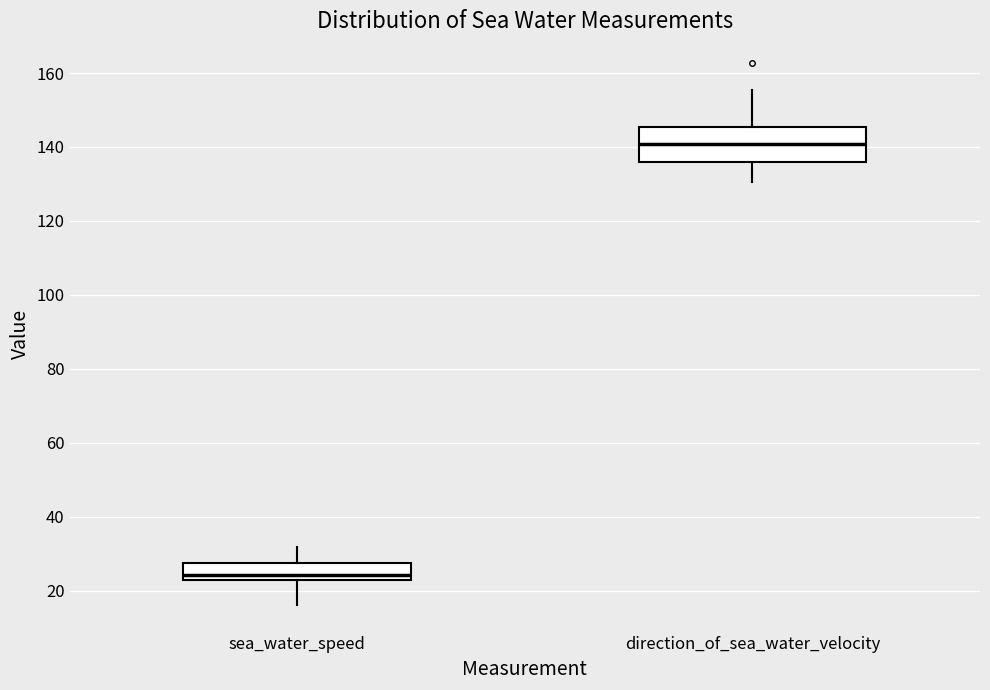

Comparing the boxes themselves (not the whiskers), which one is the tallest?

direction_of_sea_water_velocity